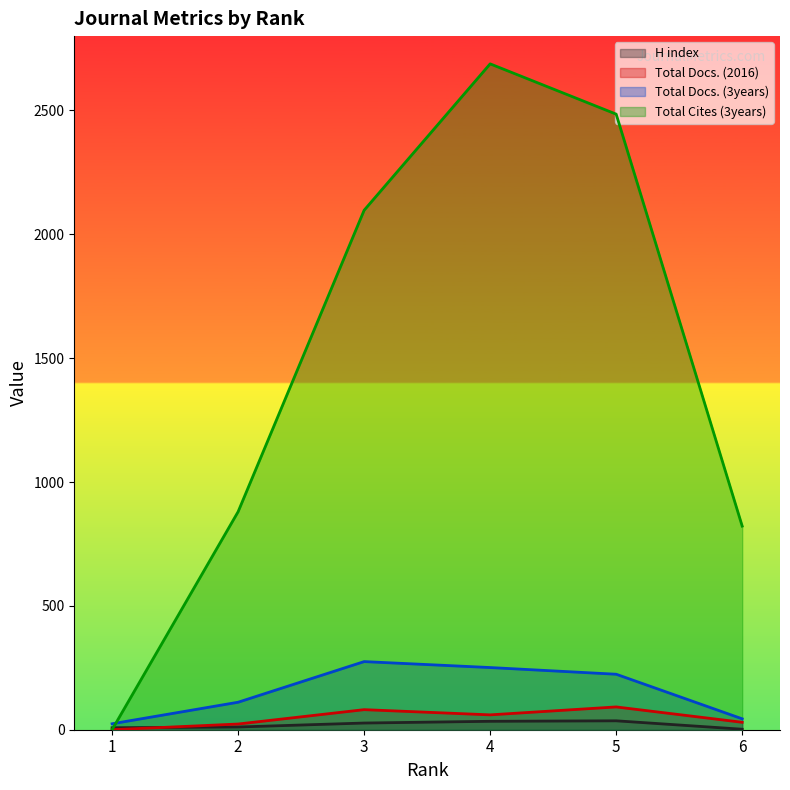

What value does the Total Docs. (2016) series have at 6, to the nearest 5?

30